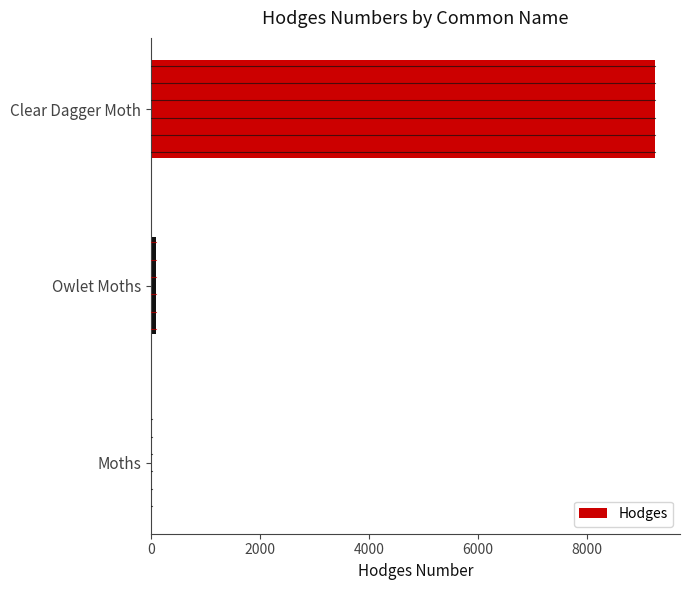

The value at Clear Dagger Moth is 9246.0. True or false?

True